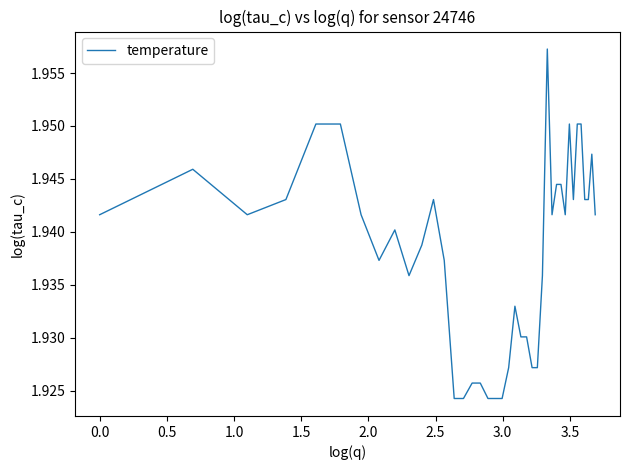

Does the chart have visible grid lines?

No